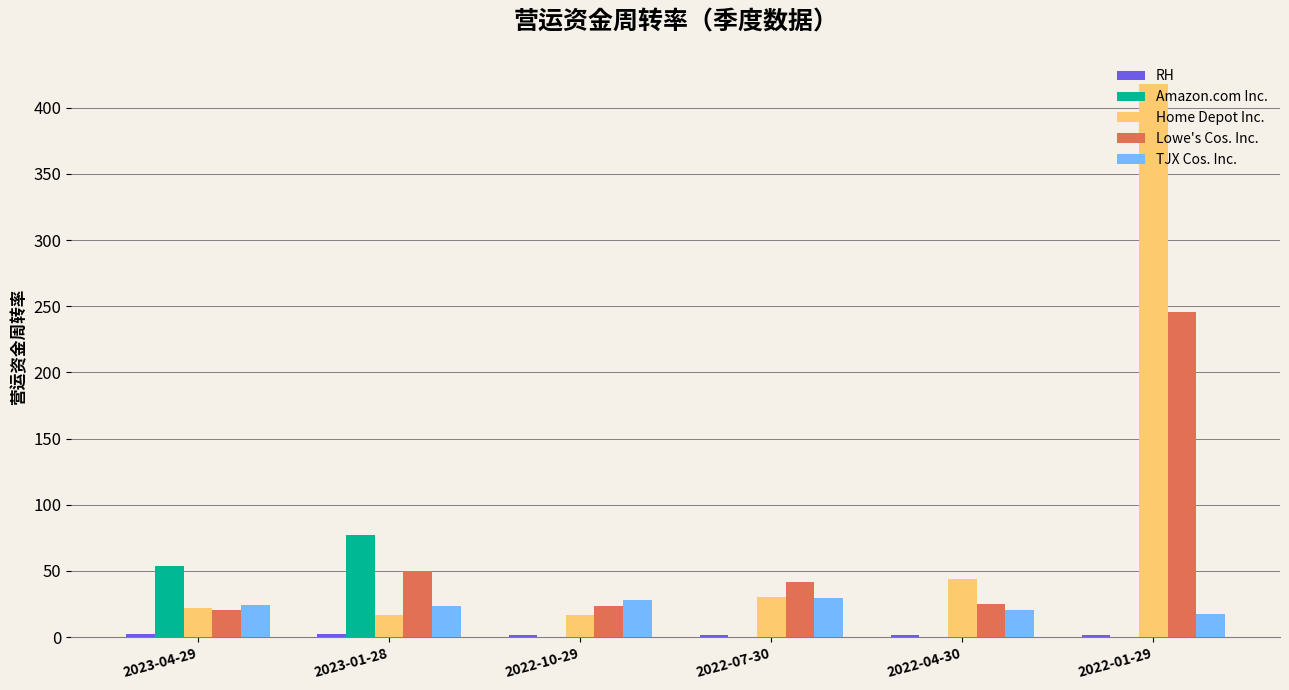

How many data points in Home Depot Inc. are above 30?

3